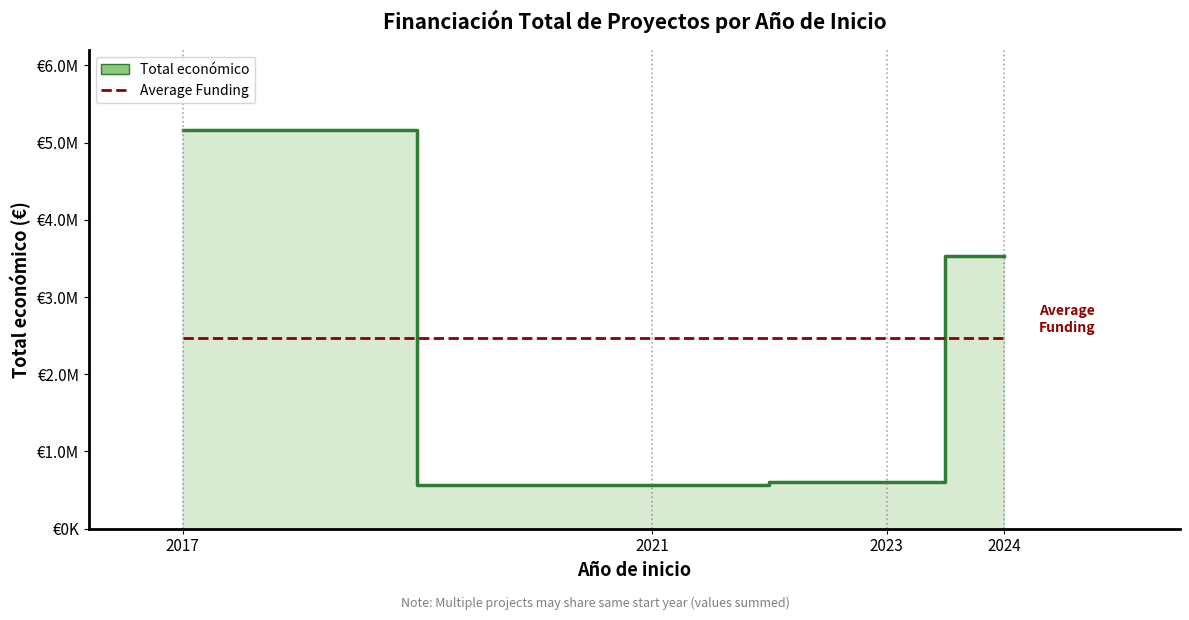

Does the chart display data point markers on the line(s)?

No